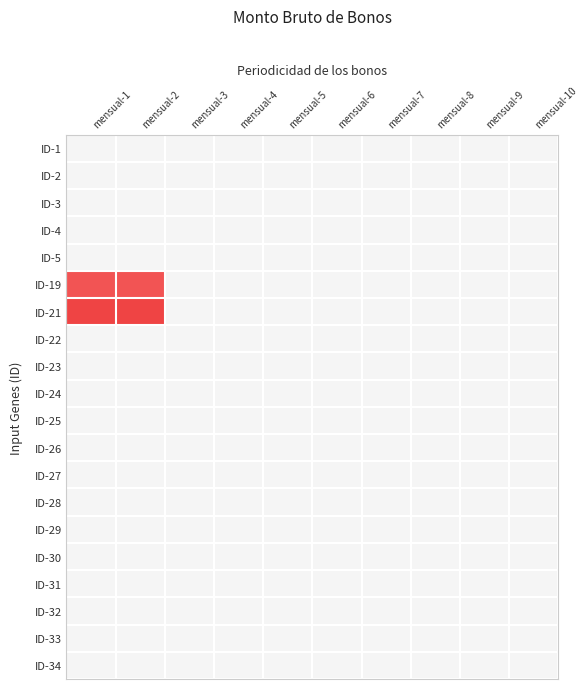

Which series has the largest range (max minus min)?

ID-21